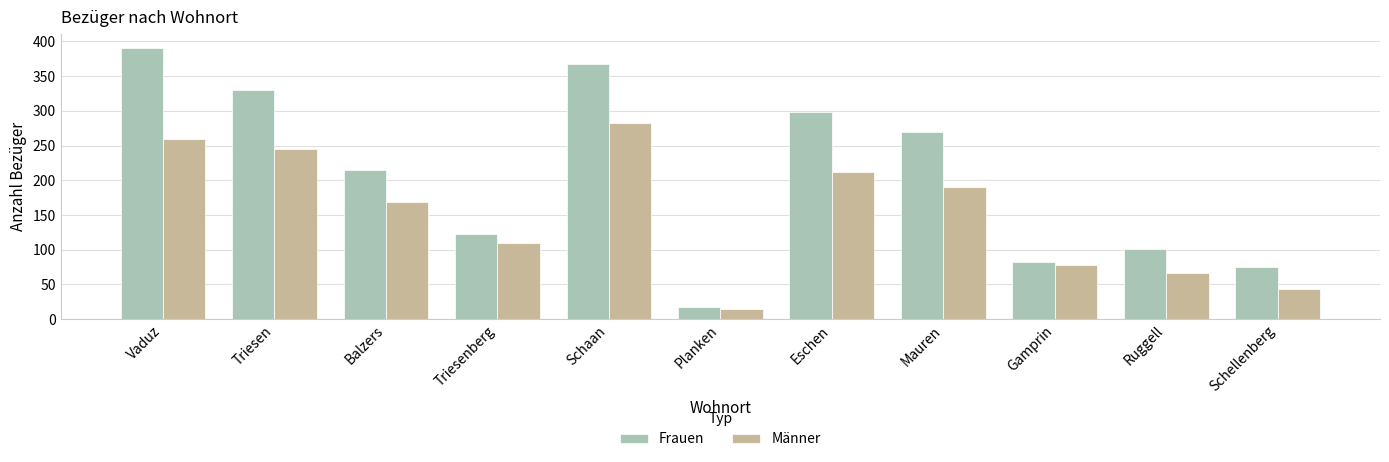

What is the sum of the Männer values at Planken and Schellenberg?

59